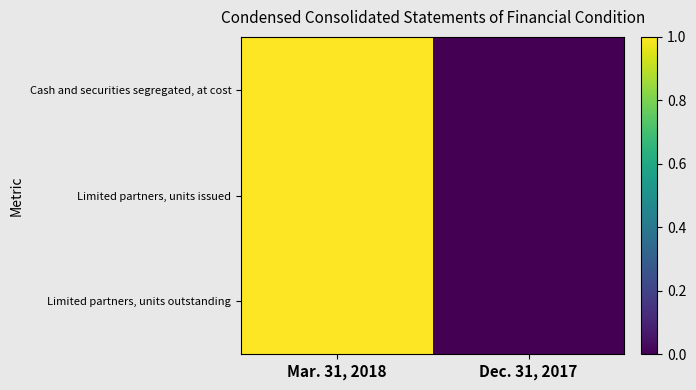

Rank the series at Dec. 31, 2017 from lowest to highest value.

Cash and securities segregated, at cost, Limited partners, units issued, Limited partners, units outstanding